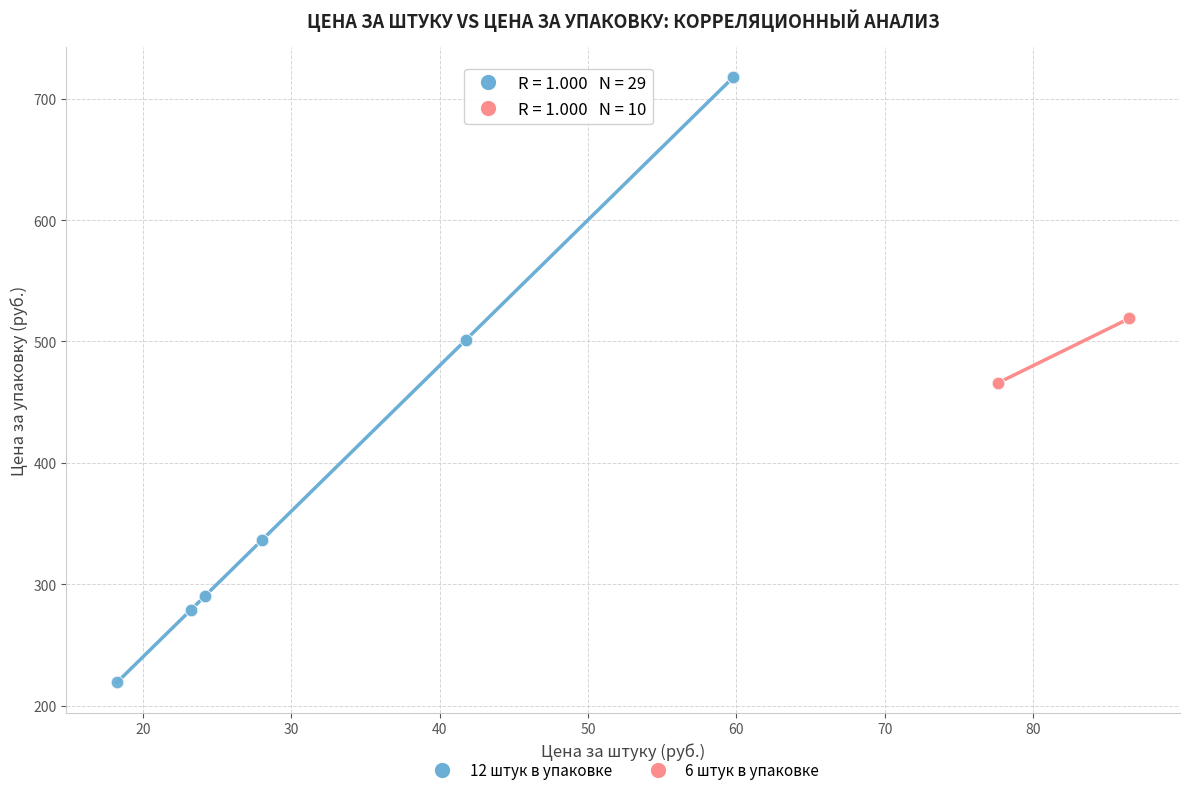

What are all the series names shown in the legend?

12 штук в упаковке, 6 штук в упаковке